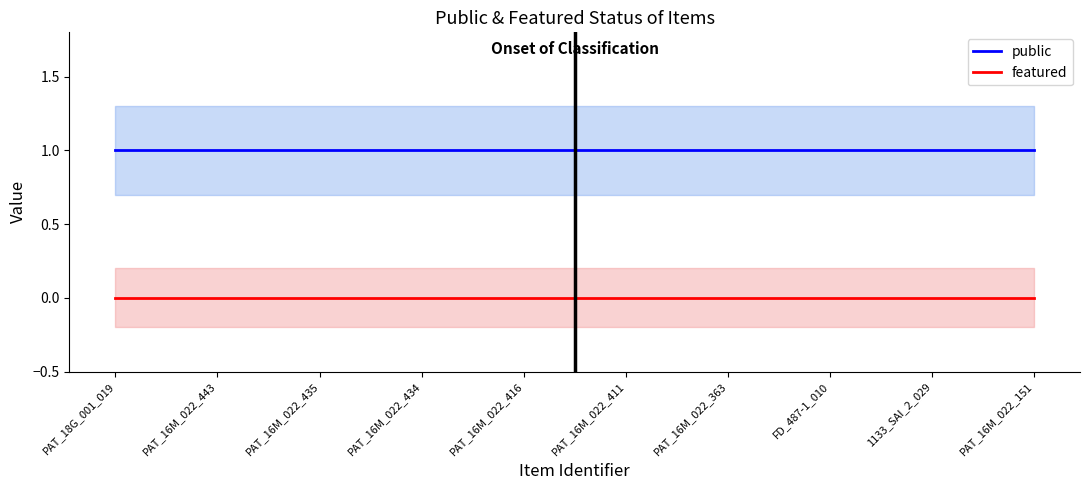

True or false: public and featured intersect in this chart.

False